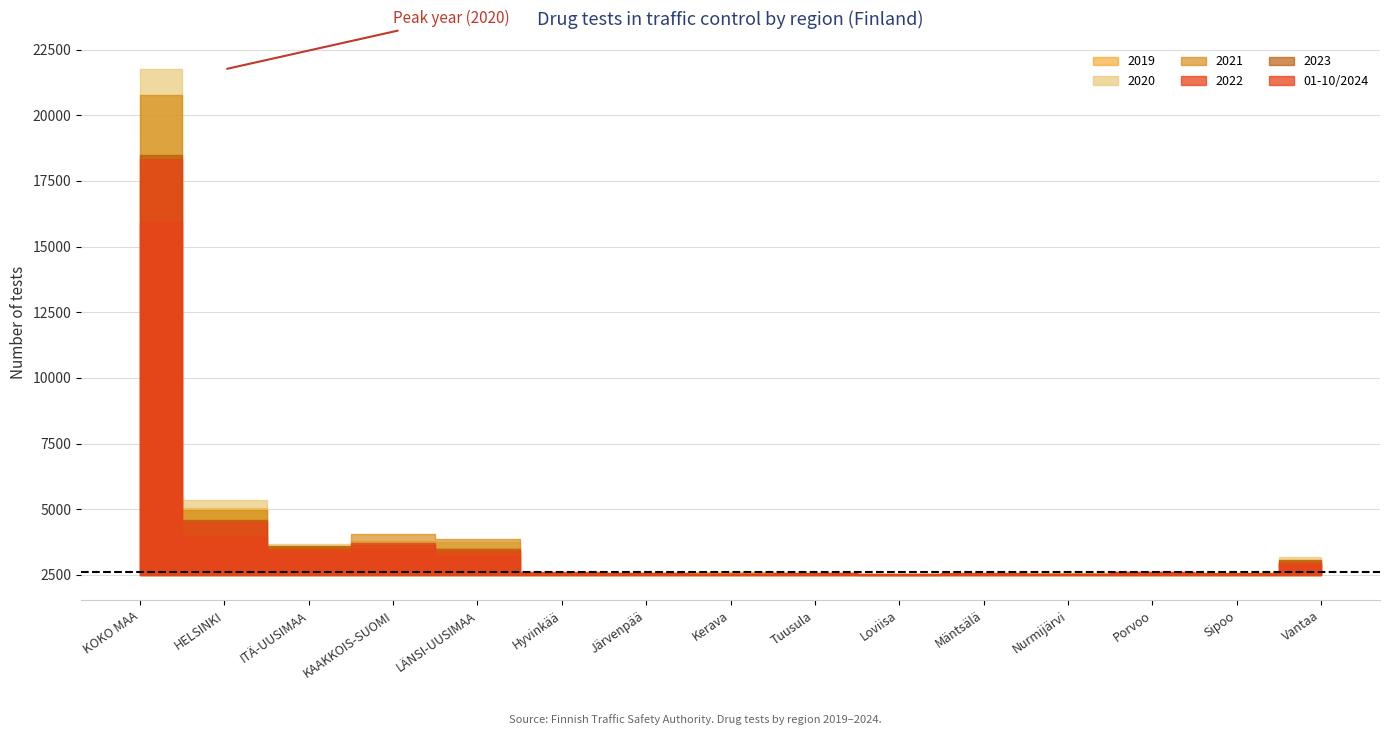

Where is the first local minimum for 2022?

ITÄ-UUSIMAA